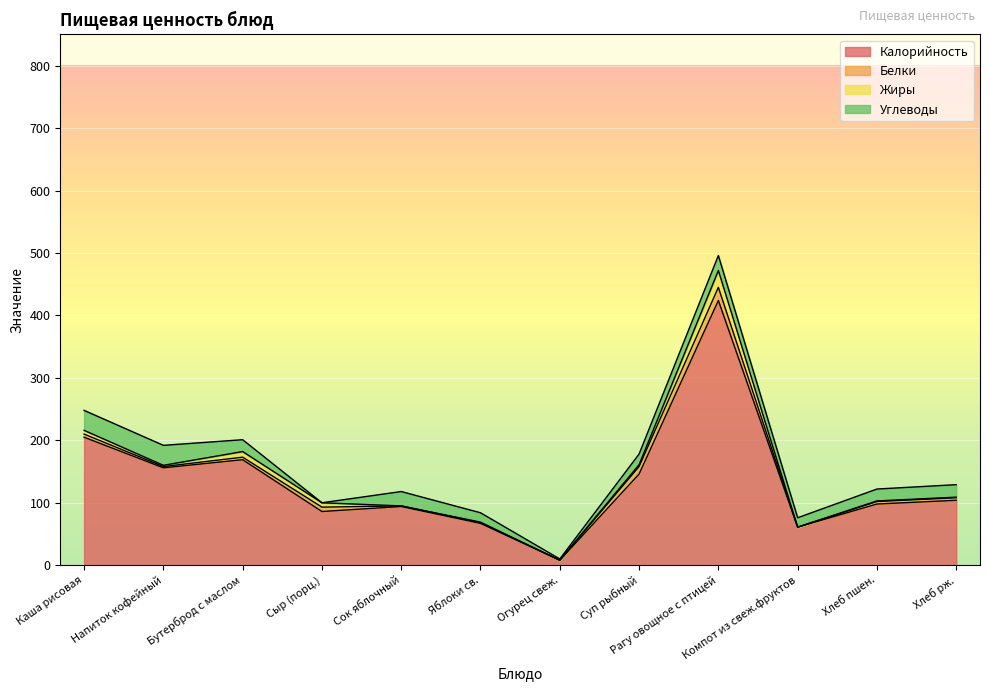

At which category does Белки reach its first local valley?

Напиток кофейный